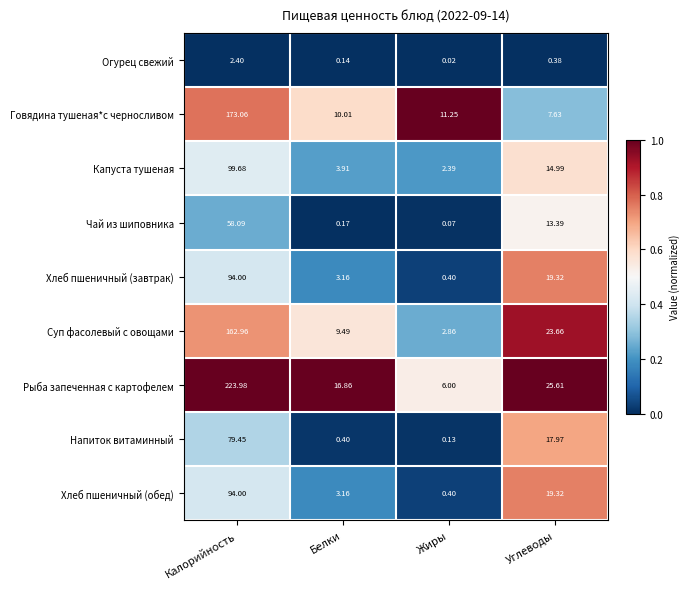

Which series changed the most between Белки and Углеводы?

Напиток витаминный